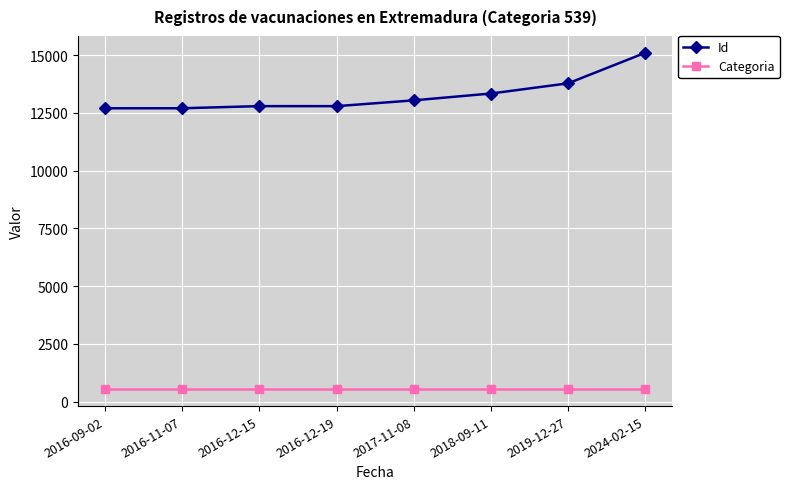

At 2018-09-11, list the series in order from smallest to largest.

Categoria, Id